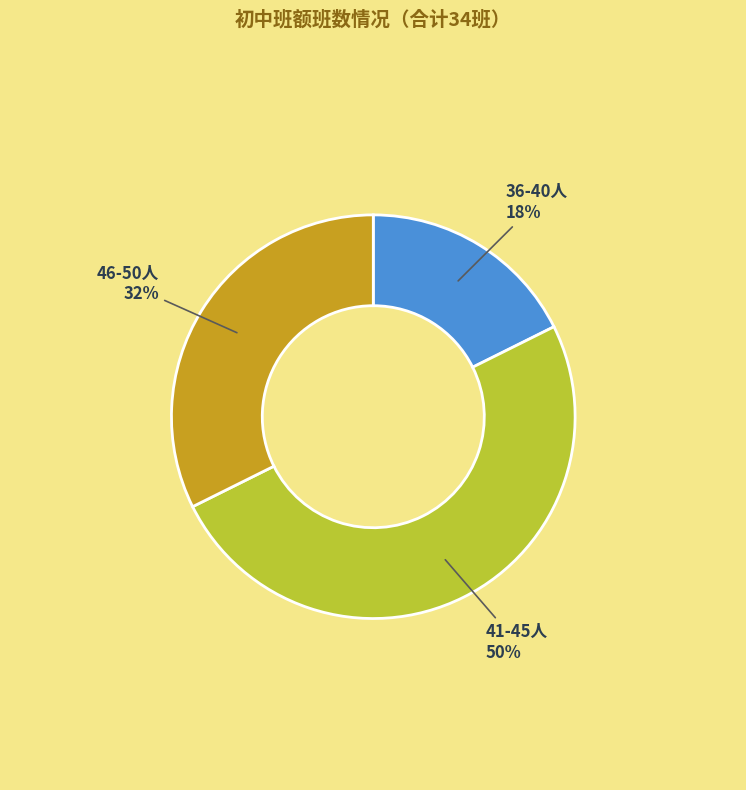

Is 46-50人 the majority of the pie?

No